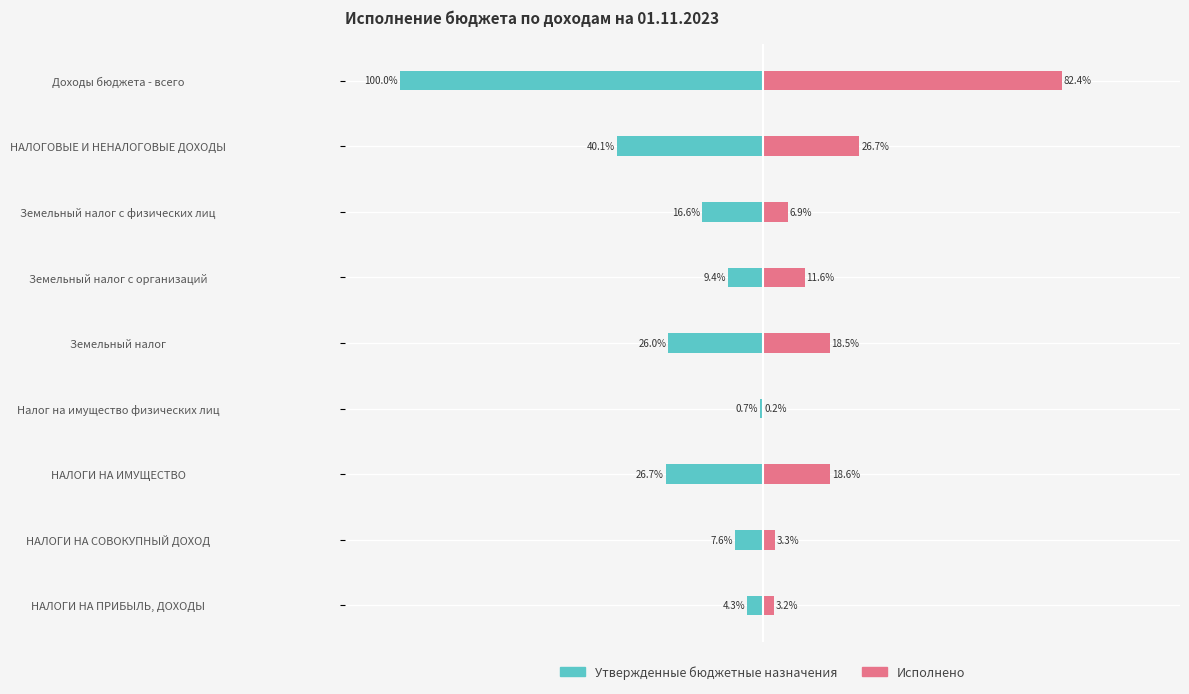

Reading left to right, transcribe all the data shown in this chart.

Утвержденные бюджетные назначения: -4.3	-7.6	-26.7	-0.7	-26.0	-9.4	-16.6	-40.1	-100.0
Исполнено: 3.2	3.3	18.6	0.2	18.5	11.6	6.9	26.7	82.4